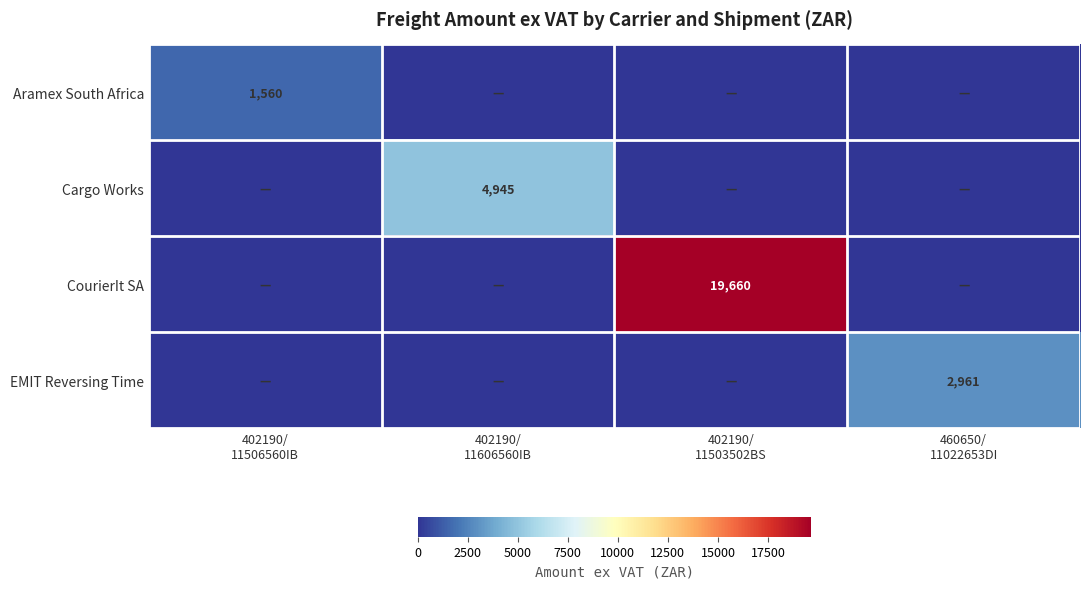

List the labels in order of CourierIt SA value, largest first.

402190/ 11503502BS, 402190/ 11506560IB, 402190/ 11606560IB, 460650/ 11022653DI